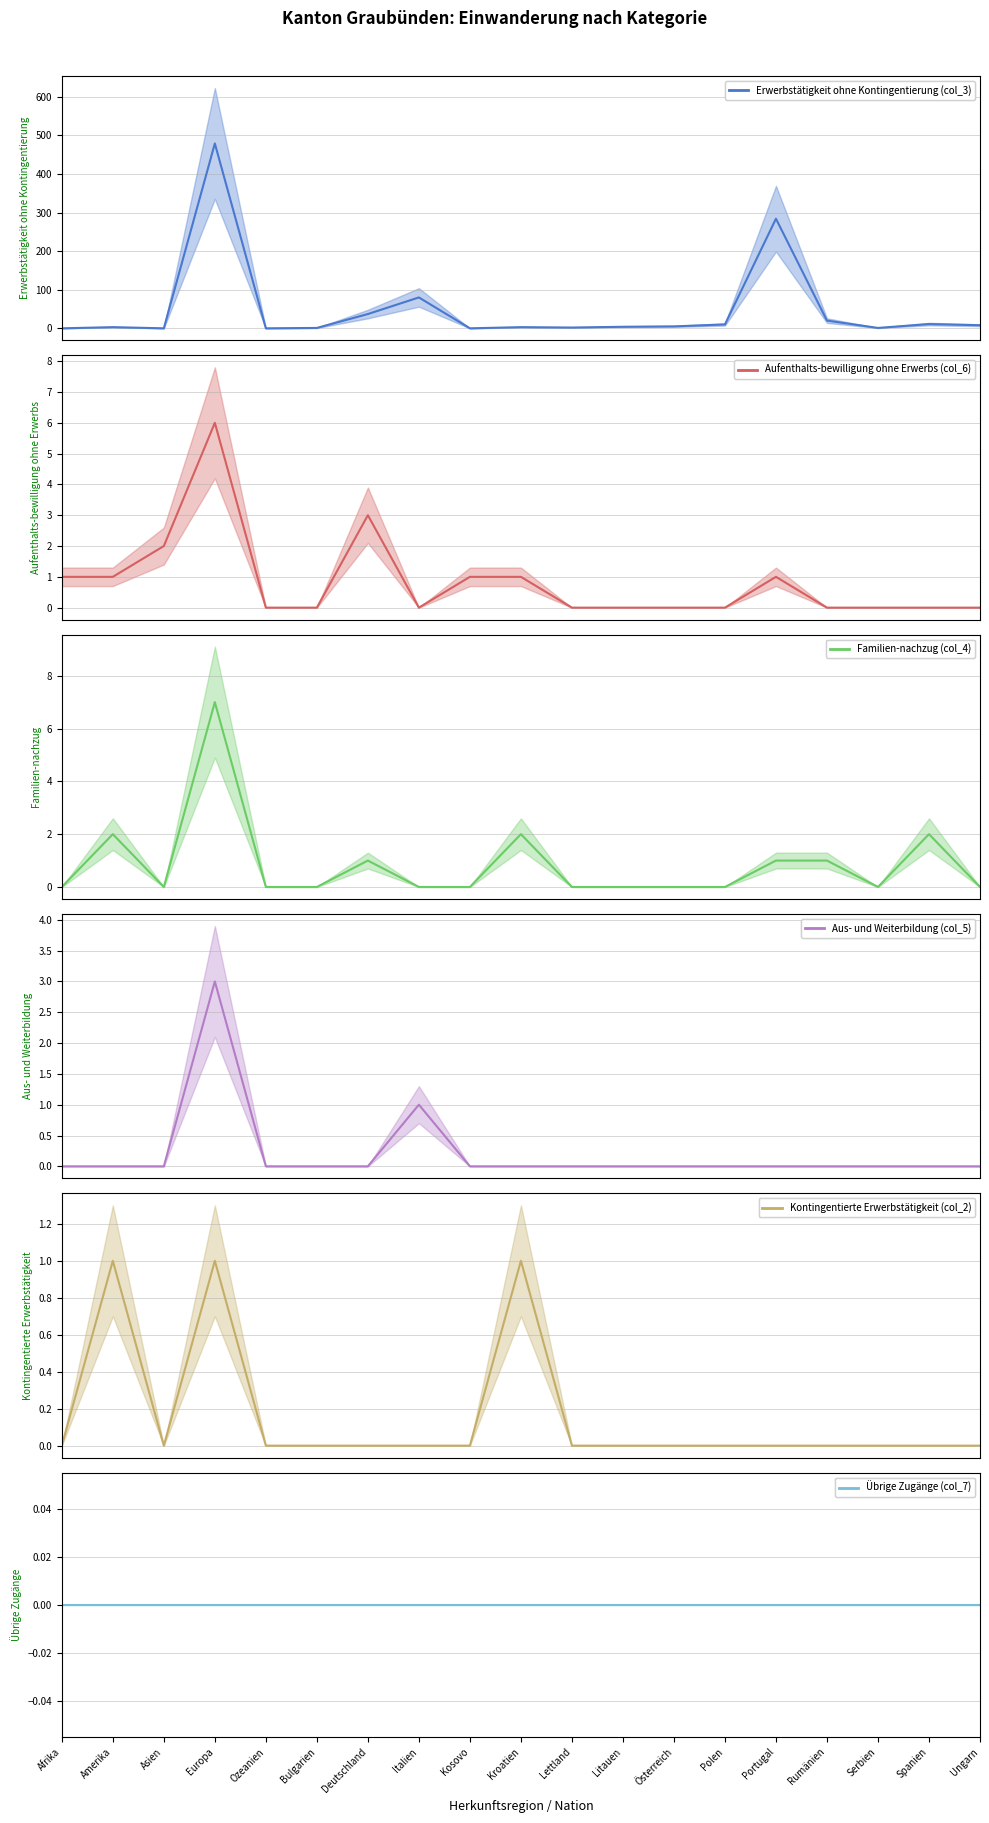

Which series has the largest total across all categories?

Erwerbstätigkeit ohne Kontingentierung (col_3)